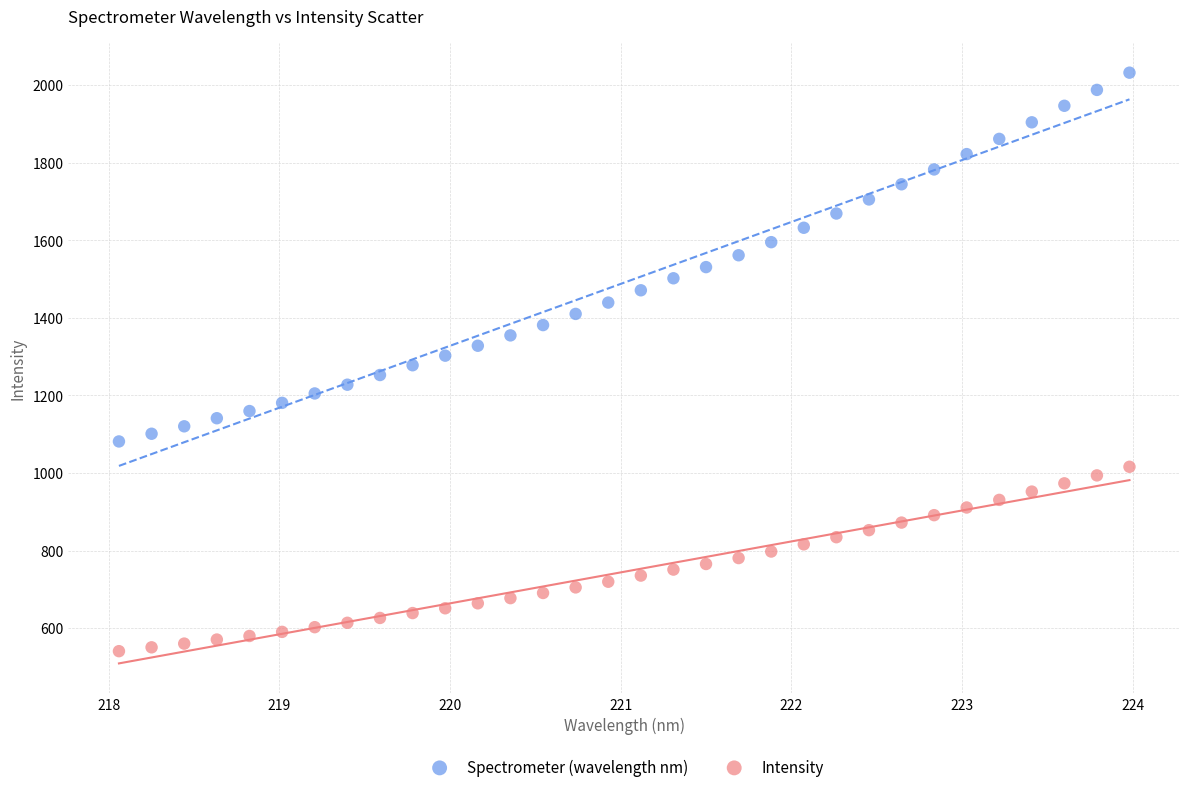

Across all data points, what is the range of Y values (max minus min)?

1491.6